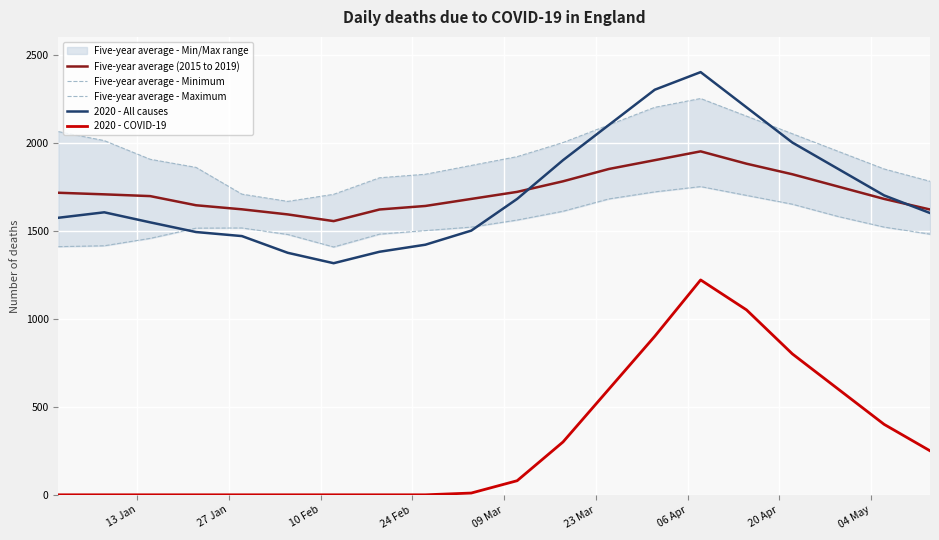

What is the value of the 2020 - All causes point at the 5th from the left?

1469